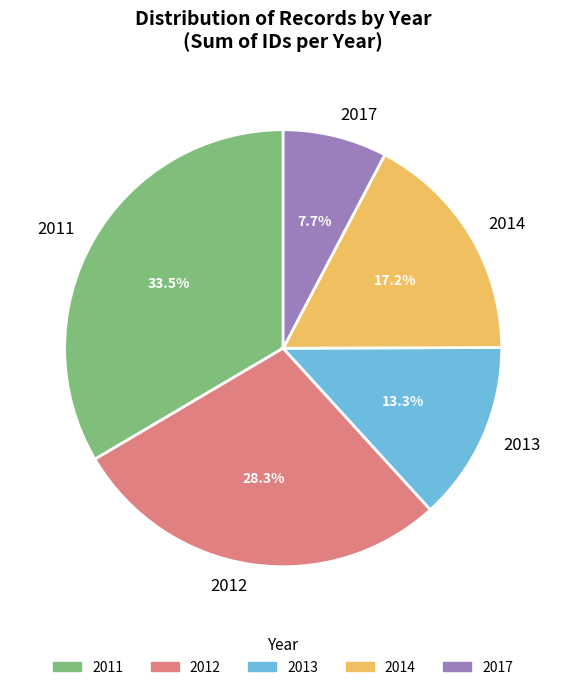

Which has a higher value, 2012 or 2011?

2011